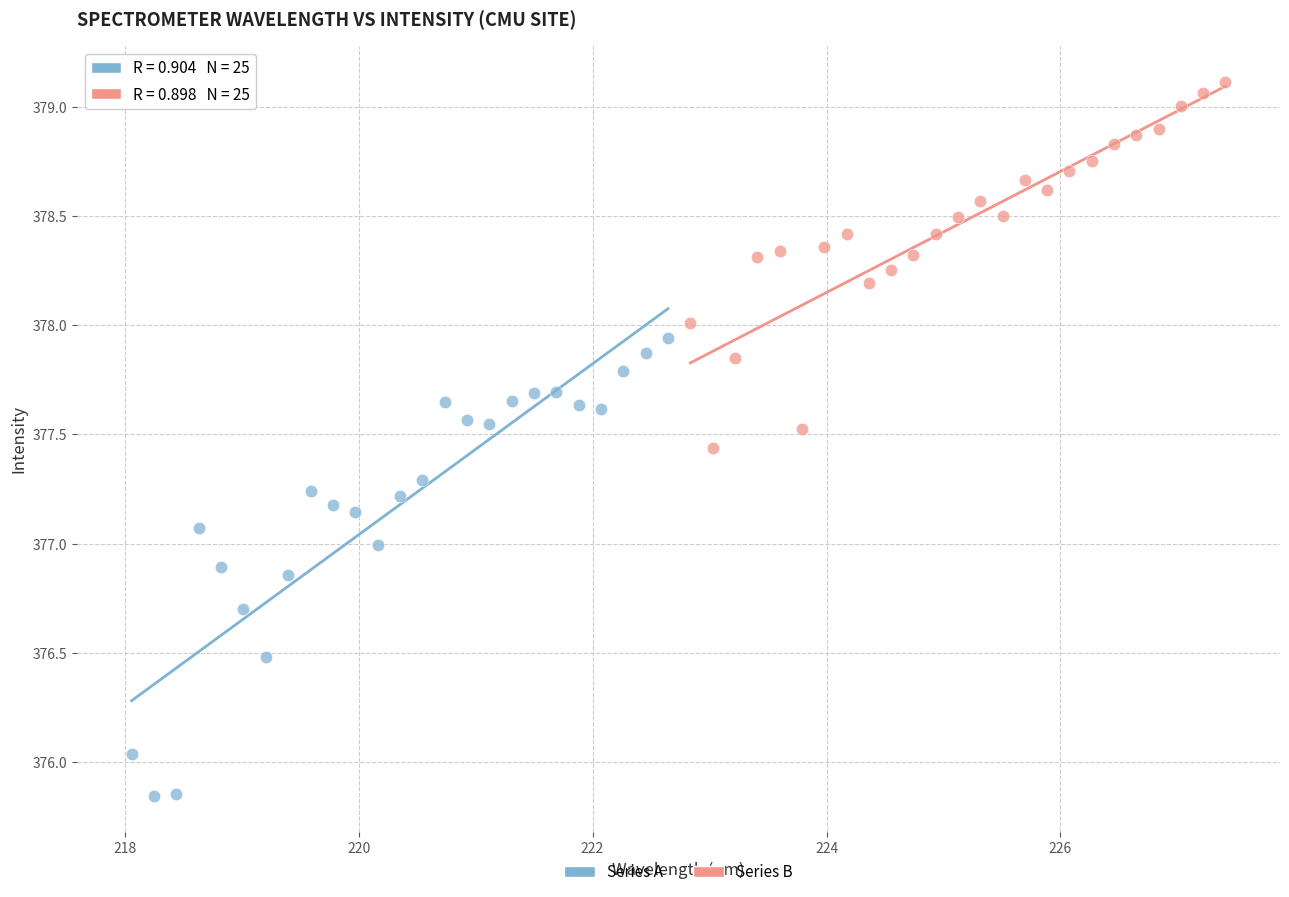

Which series has the largest Y range (max minus min)?

Series A